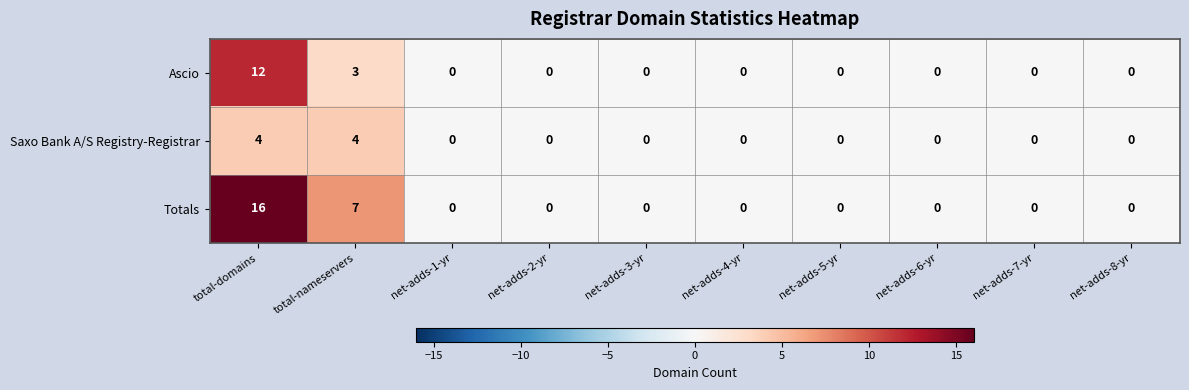

At which category is the sum across all series the highest?

total-domains